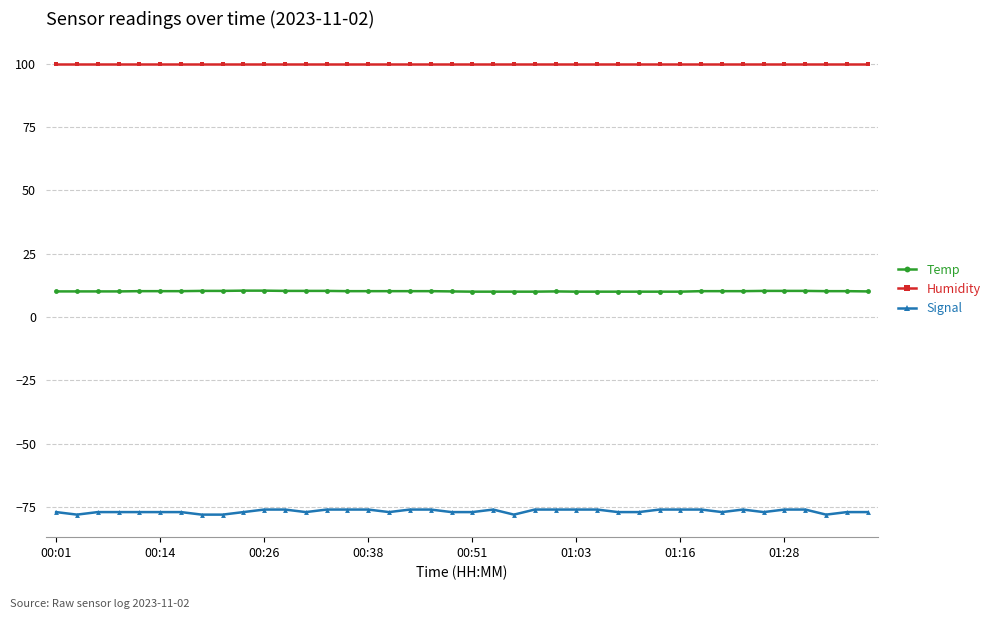

True or false: Humidity and Temp cross at least once.

False